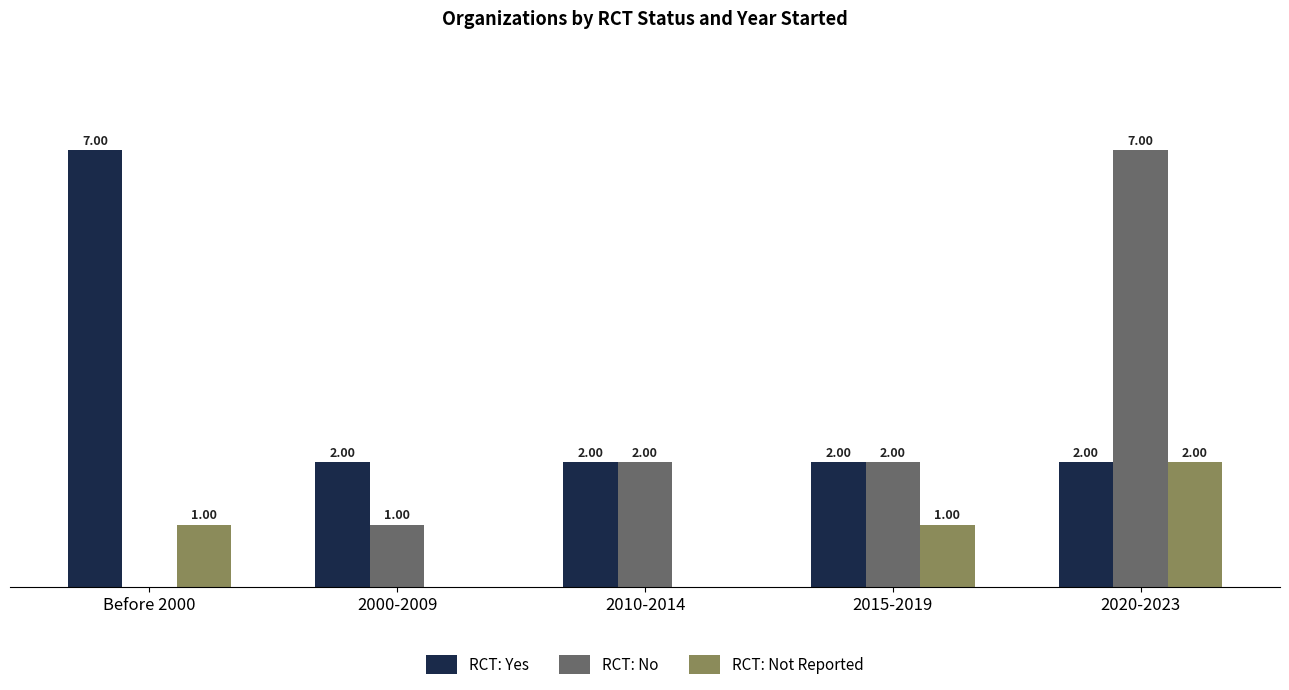

At which category is the sum across all series the highest?

2020-2023